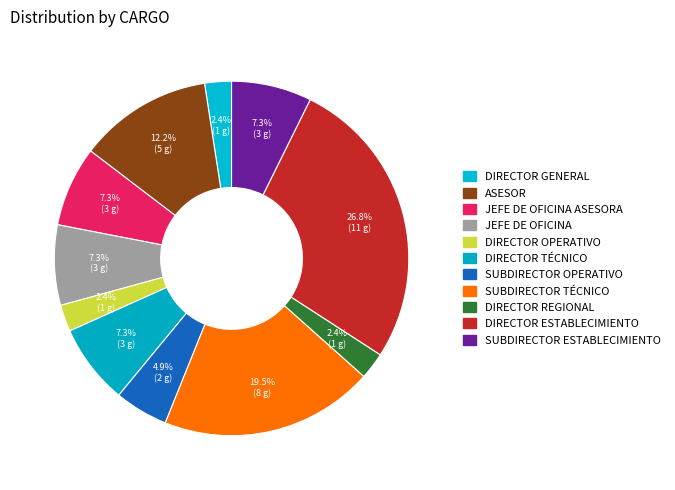

Is there a majority slice in this chart?

No